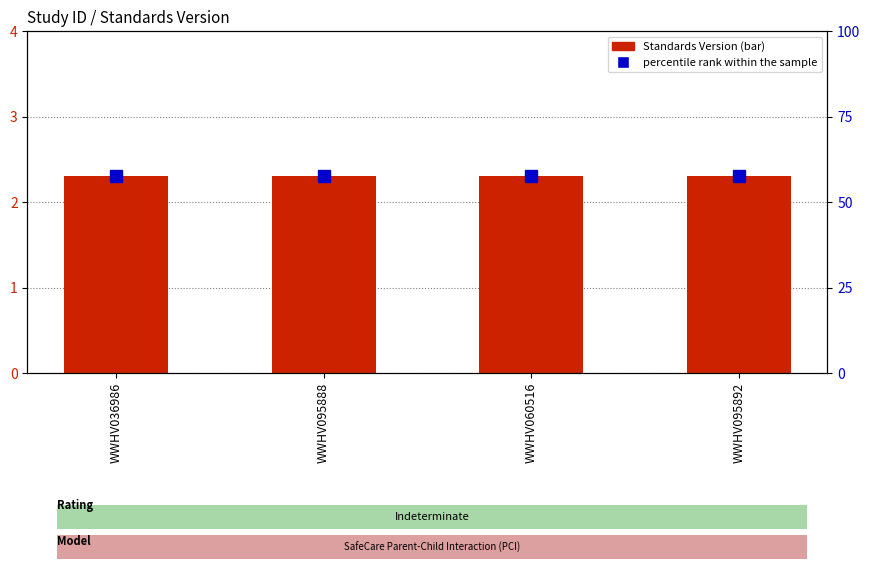

At which label does percentile rank within the sample reach its minimum?

WWHV036986